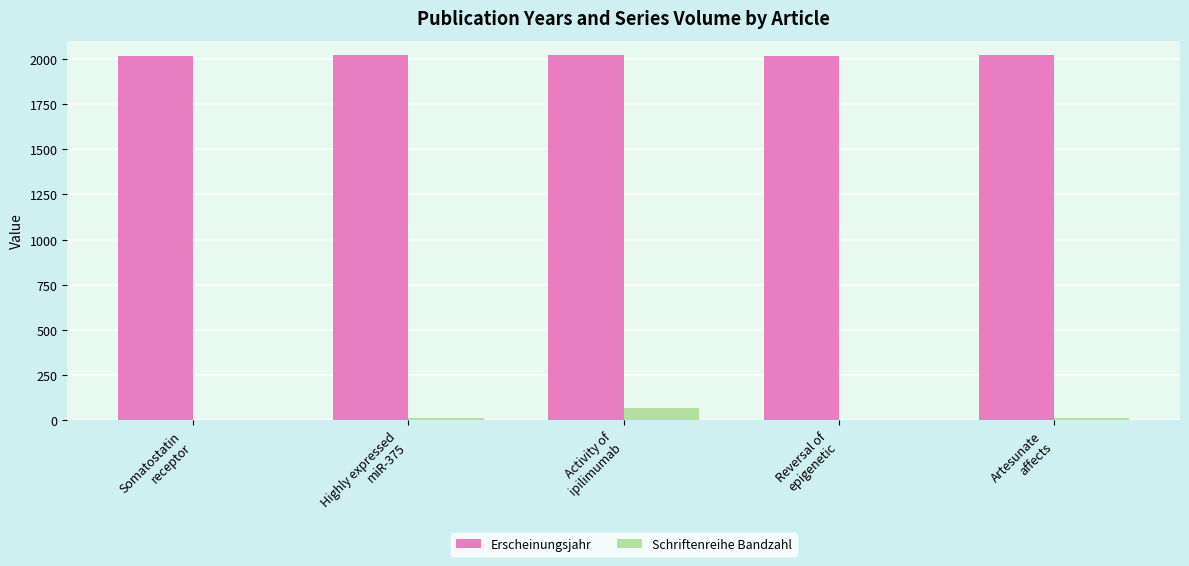

What is the greatest value displayed?

2021